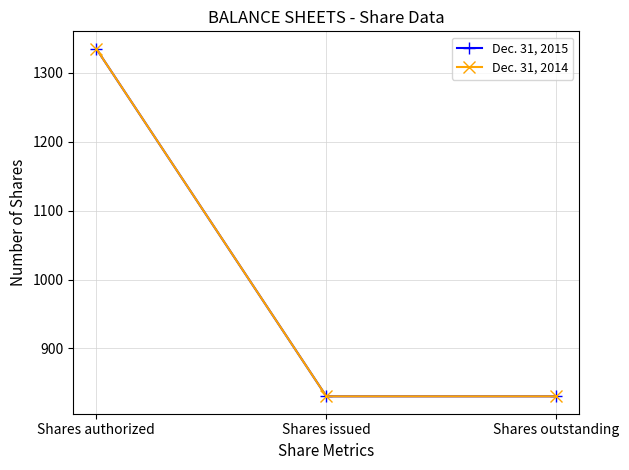

At how many categories does at least one series exceed 1215?

1